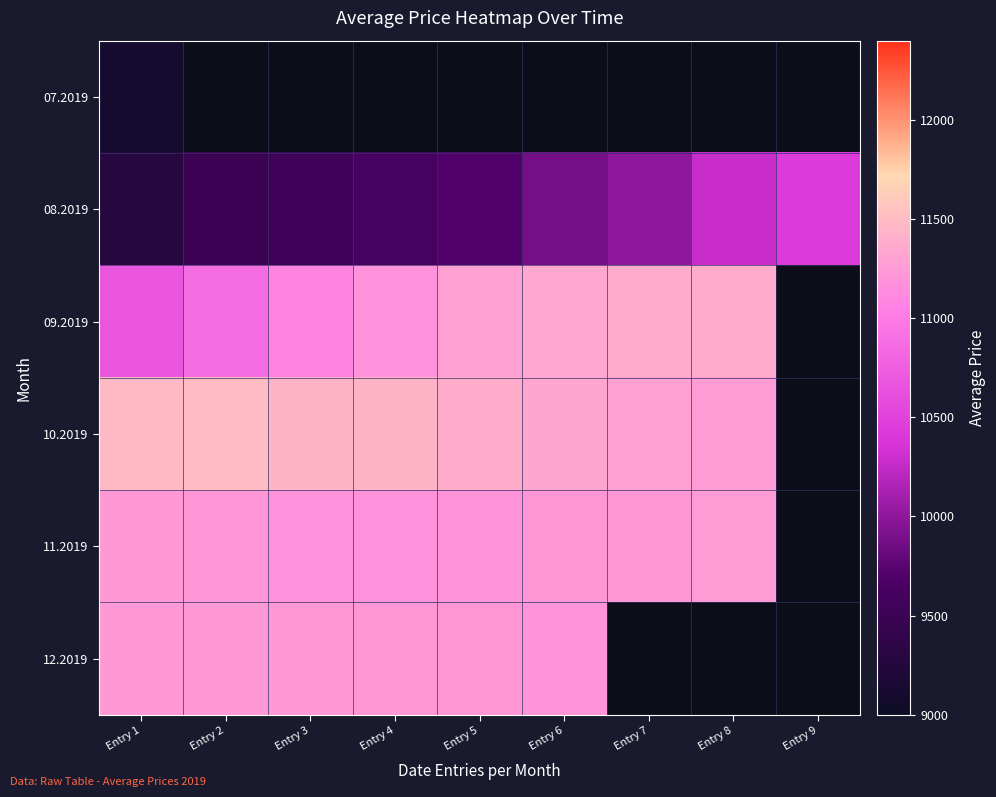

Which series has the largest range (max minus min)?

08.2019